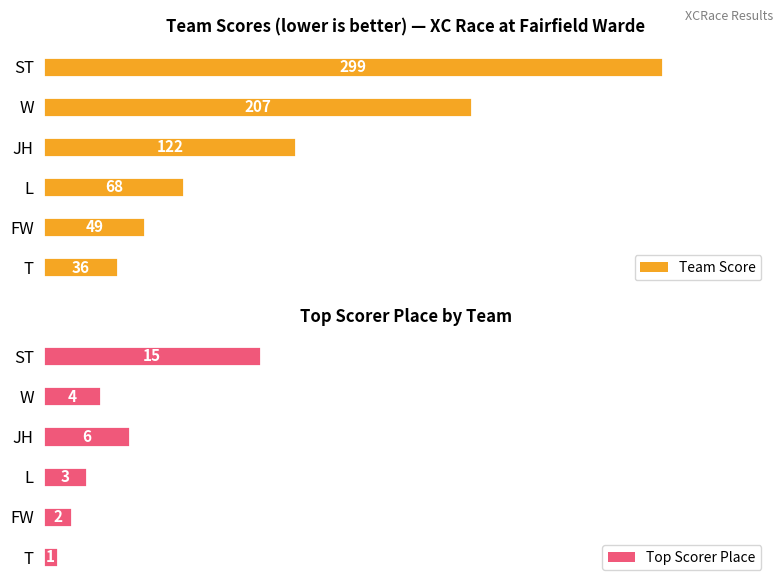

Reading left to right, list all the values displayed in this chart.

Team Score: 36	49	68	122	207	299
Top Scorer Place: 1	2	3	6	4	15